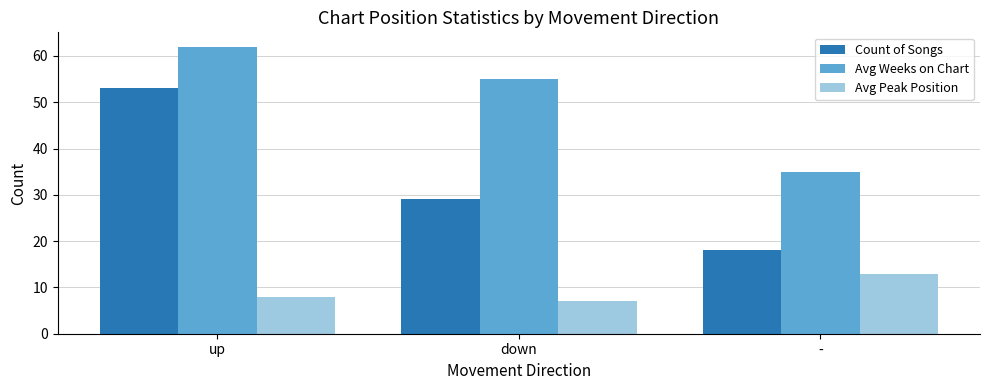

Which category has the lowest value across all series?

down